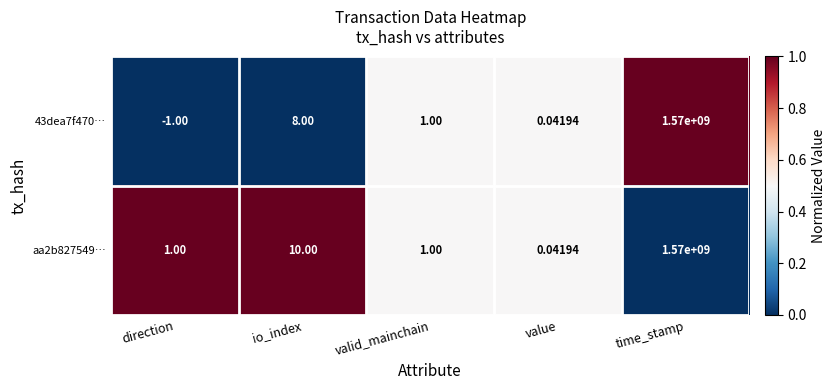

List the series in order of their overall mean, highest first.

aa2b827549…, 43dea7f470…